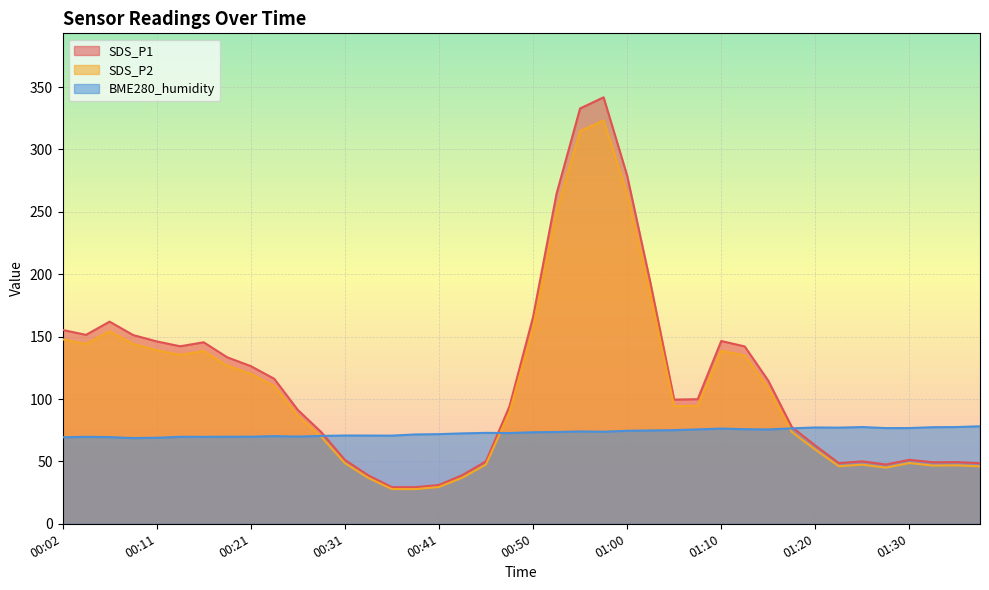

How many intersections are there between SDS_P2 and BME280_humidity?

3